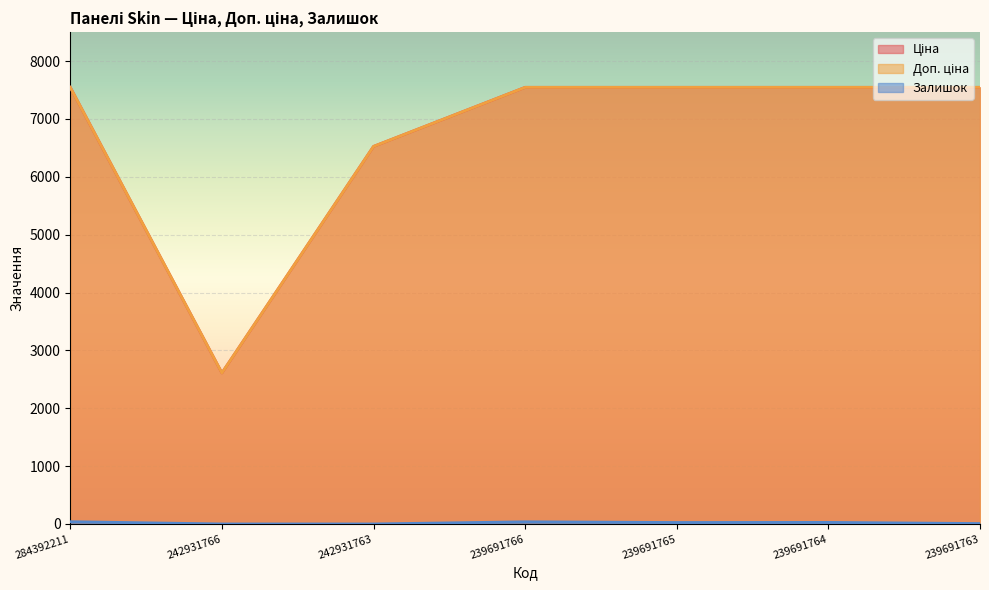

True or false: Доп. ціна has more than 0 interior local peaks.

False